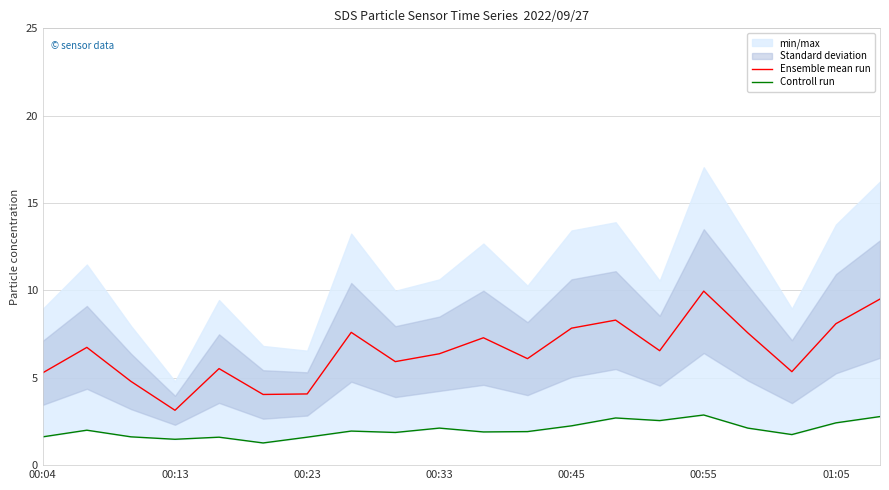

At how many categories does at least one series exceed 9?

2